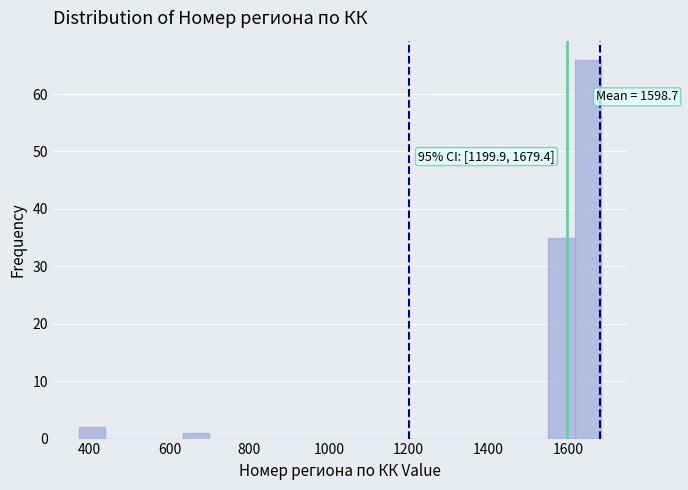

Read against the x-axis, roughly where is the centre of the tallest bar?

1640